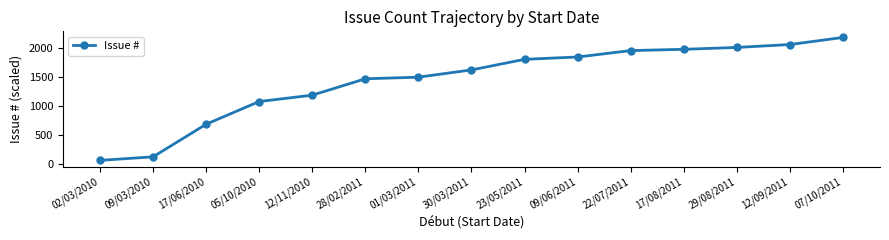

What is the approximate value at 23/05/2011?

1798